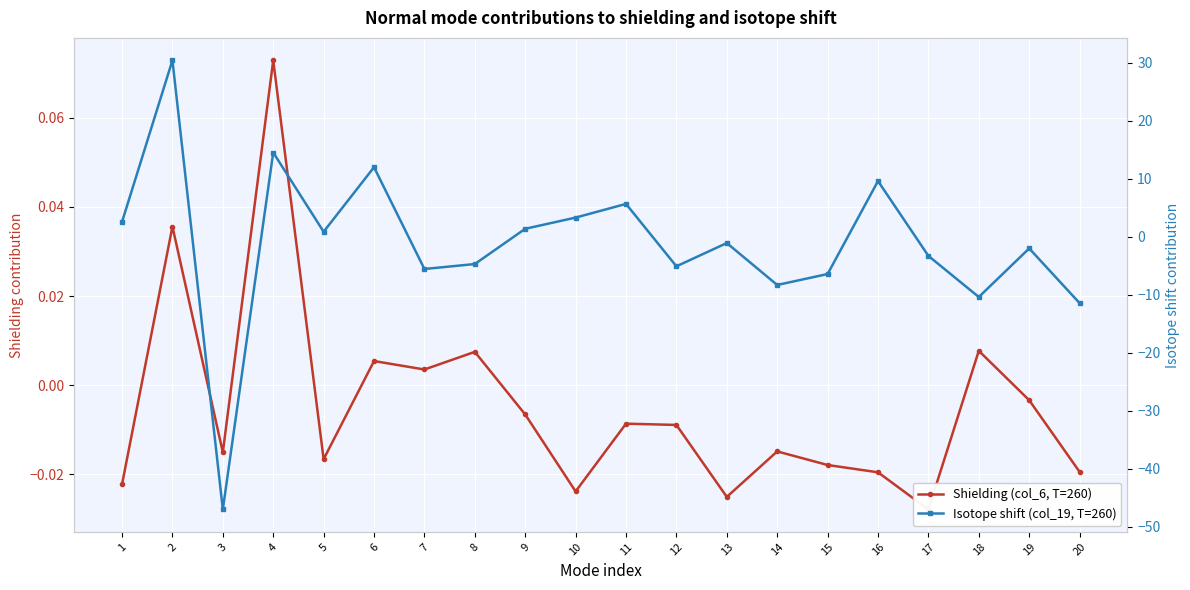

What is the value of the Isotope shift (col_19, T=260) point at the 20th from the left?

-11.4